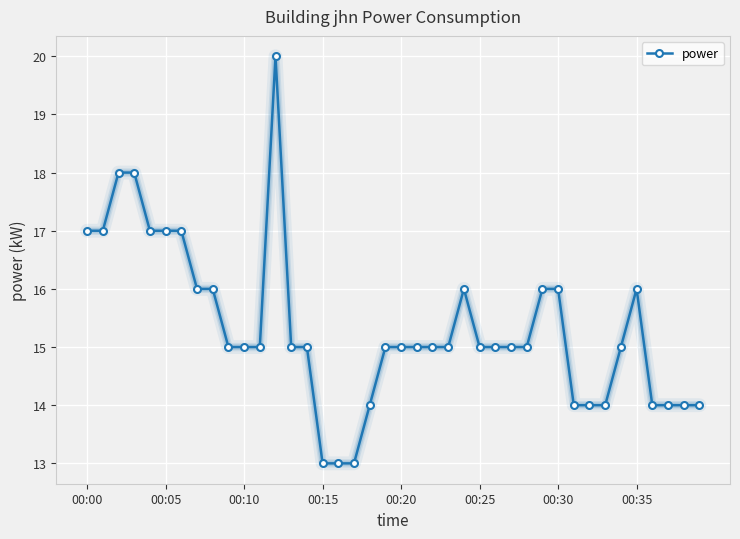

What is the difference between the second highest and minimum values?

5